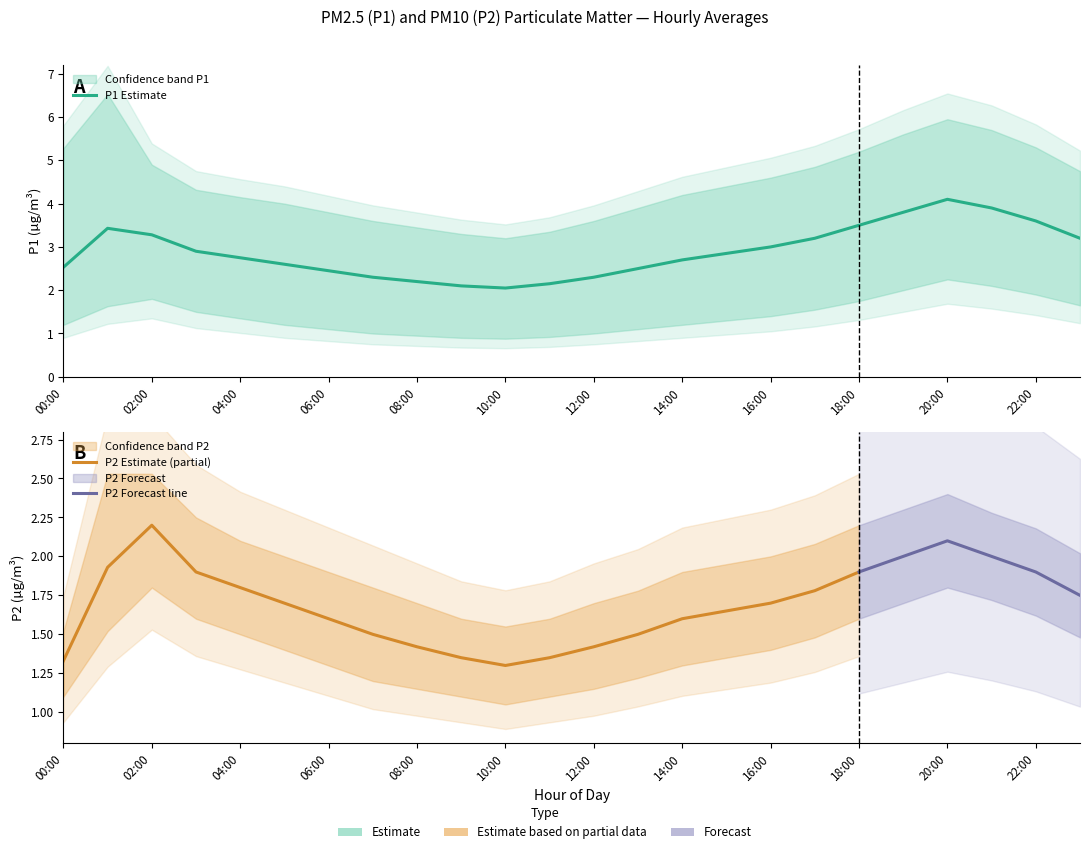

Does the chart display data point markers on the line(s)?

No